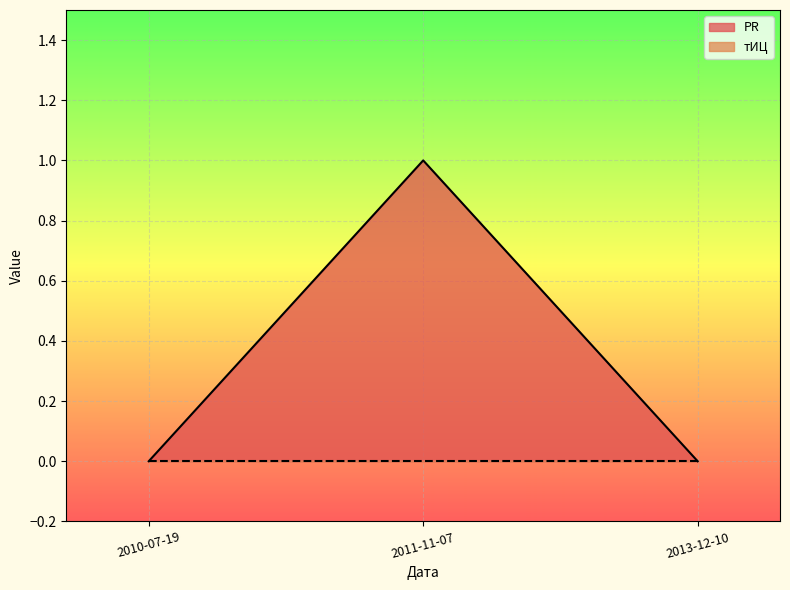

What is the greatest value displayed?

1